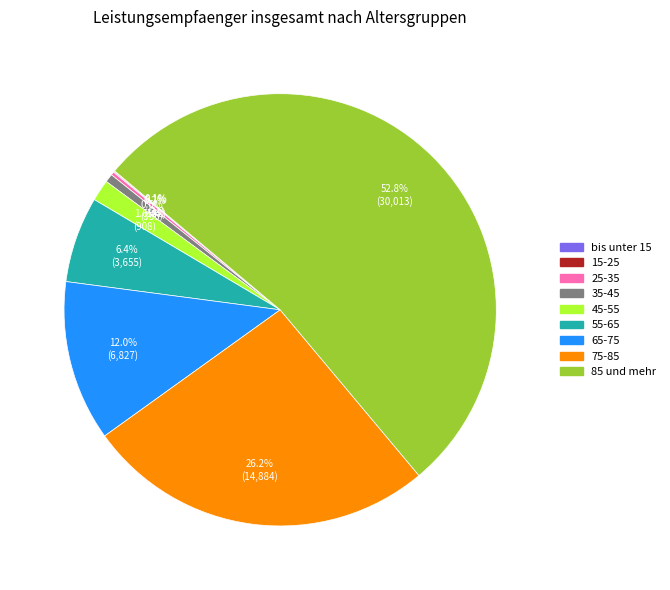

Which slice represents more than half of the pie?

85 und mehr